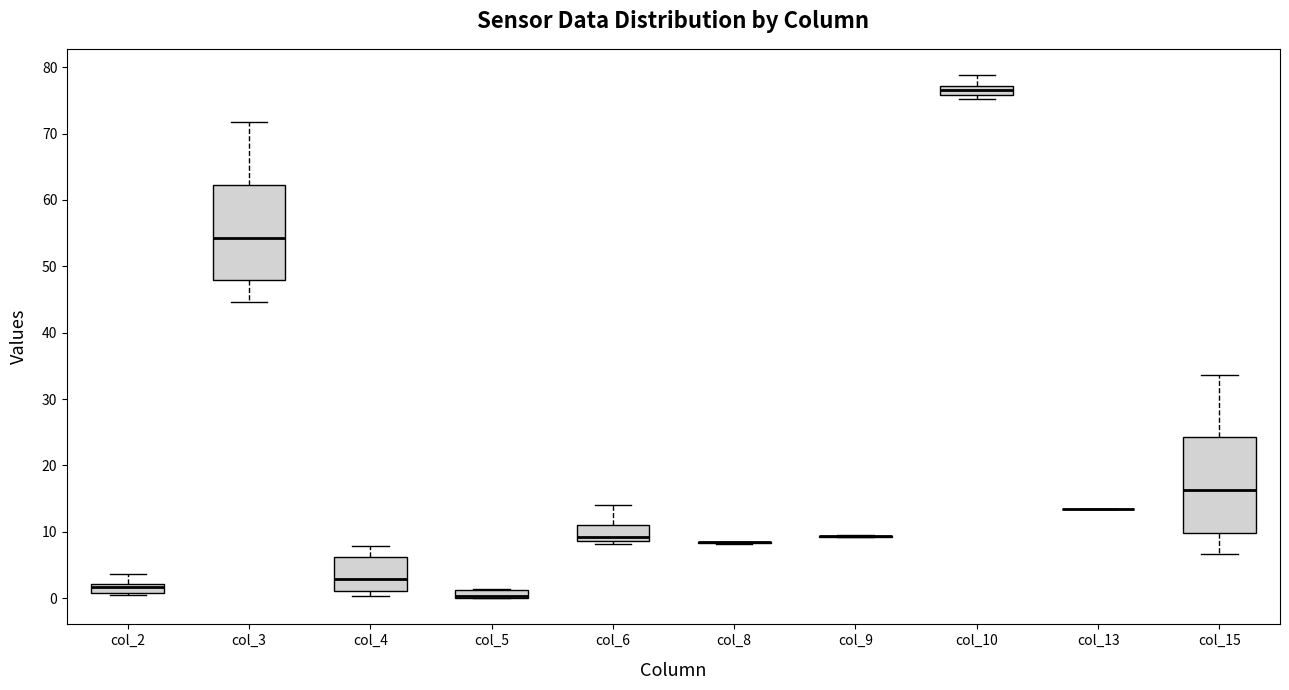

Where is the upper edge of the box for col_5 on the y-axis? The values are not printed on the chart, so give them approximately, as read against the axis.

1